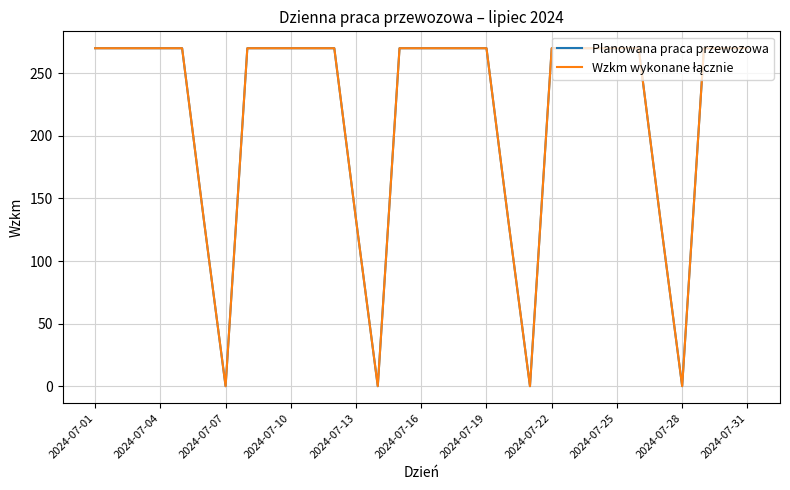

True or false: Wzkm wykonane łącznie and Planowana praca przewozowa intersect in this chart.

False